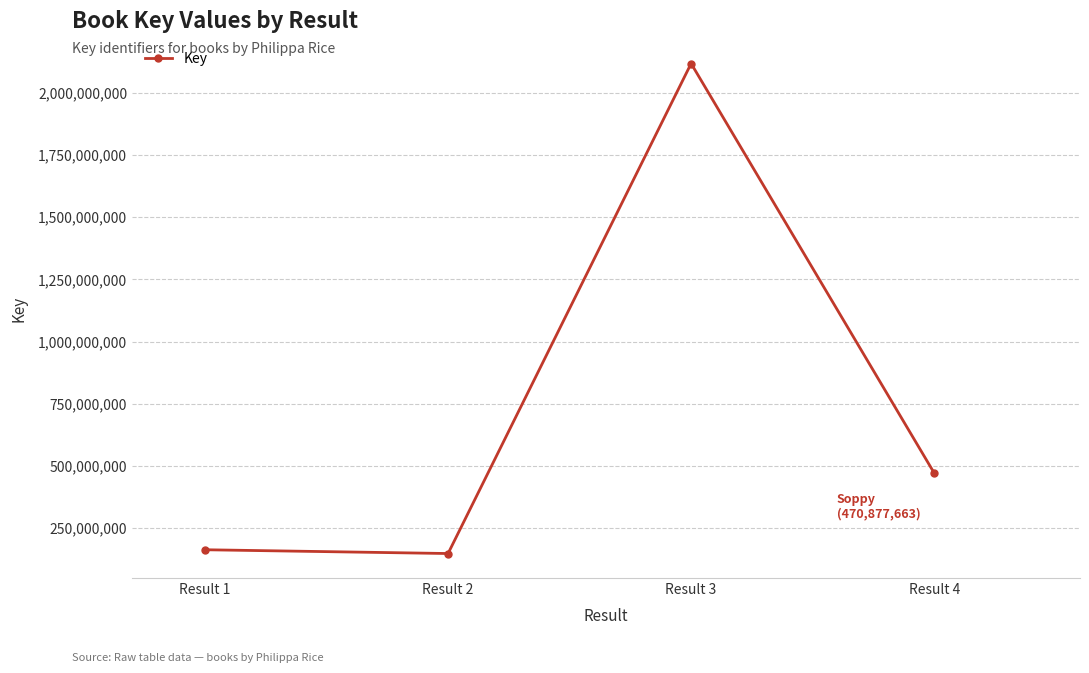

What is the value of the 3rd point from the left?

2118777413